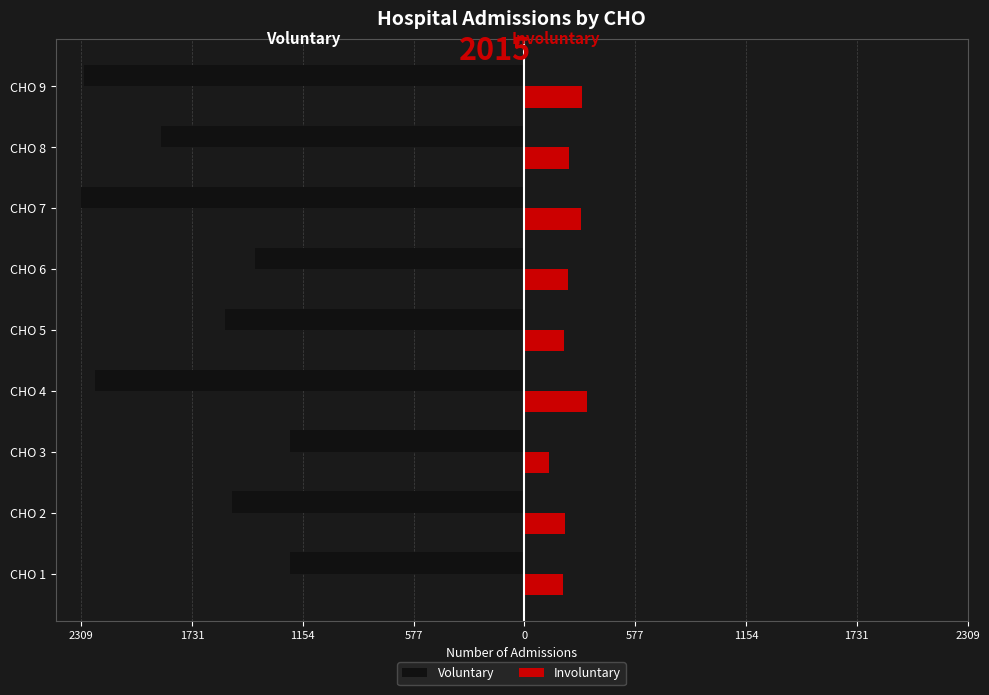

Reading left to right, extract all data points from this chart.

Voluntary: -1220	-1524	-1222	-2237	-1562	-1402	-2309	-1894	-2293
Involuntary: 200	210	126	327	206	226	297	232	299